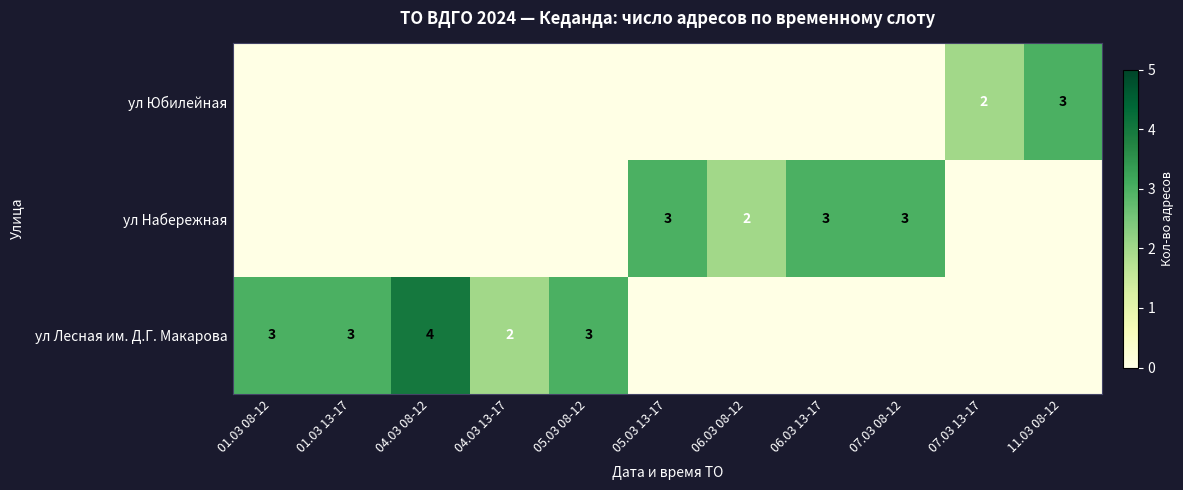

The ул Набережная series shows 4 at 06.03 13-17. True or false?

False